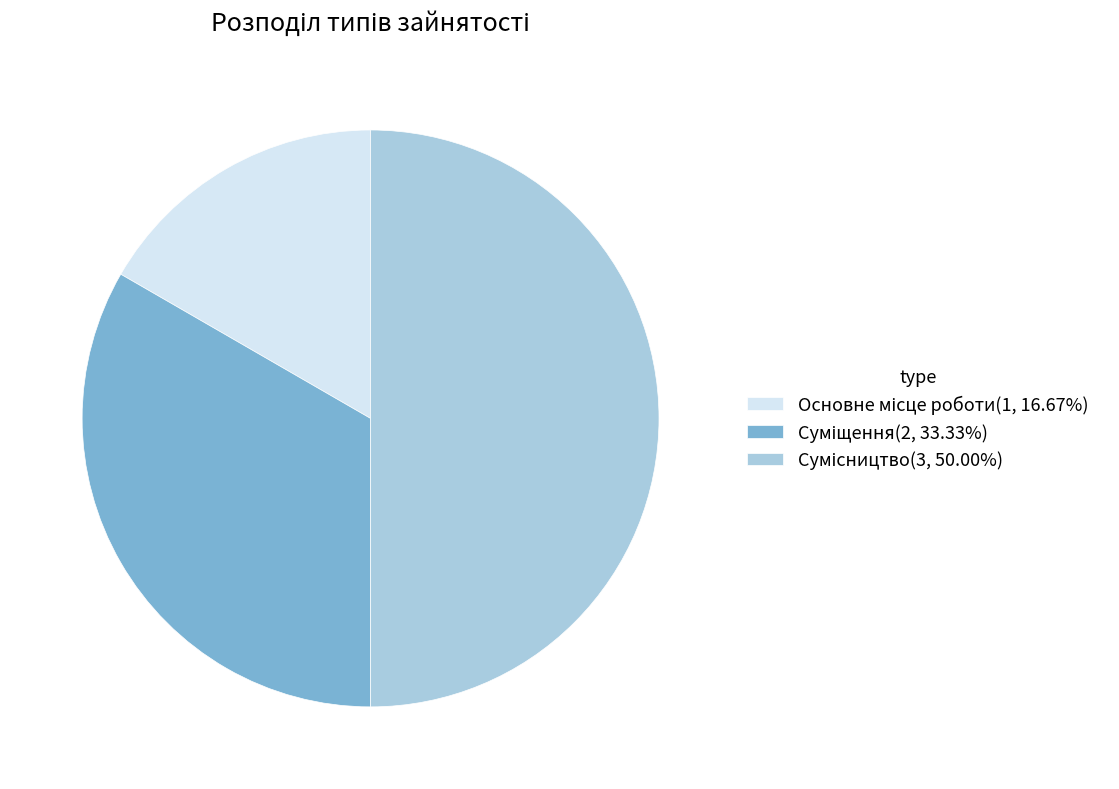

How many segments does this pie chart have?

3